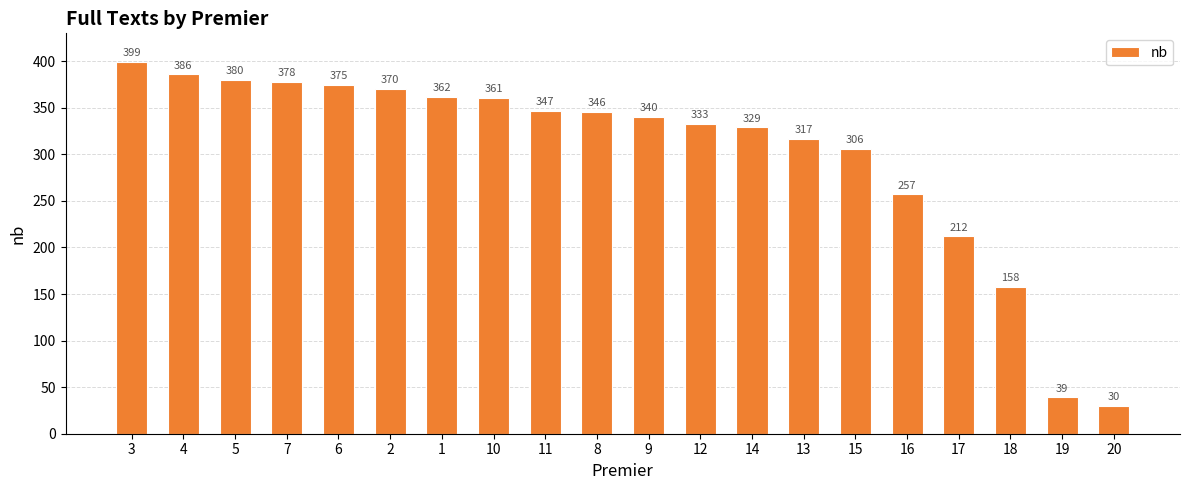

List the labels in order of value, largest first.

3, 4, 5, 7, 6, 2, 1, 10, 11, 8, 9, 12, 14, 13, 15, 16, 17, 18, 19, 20